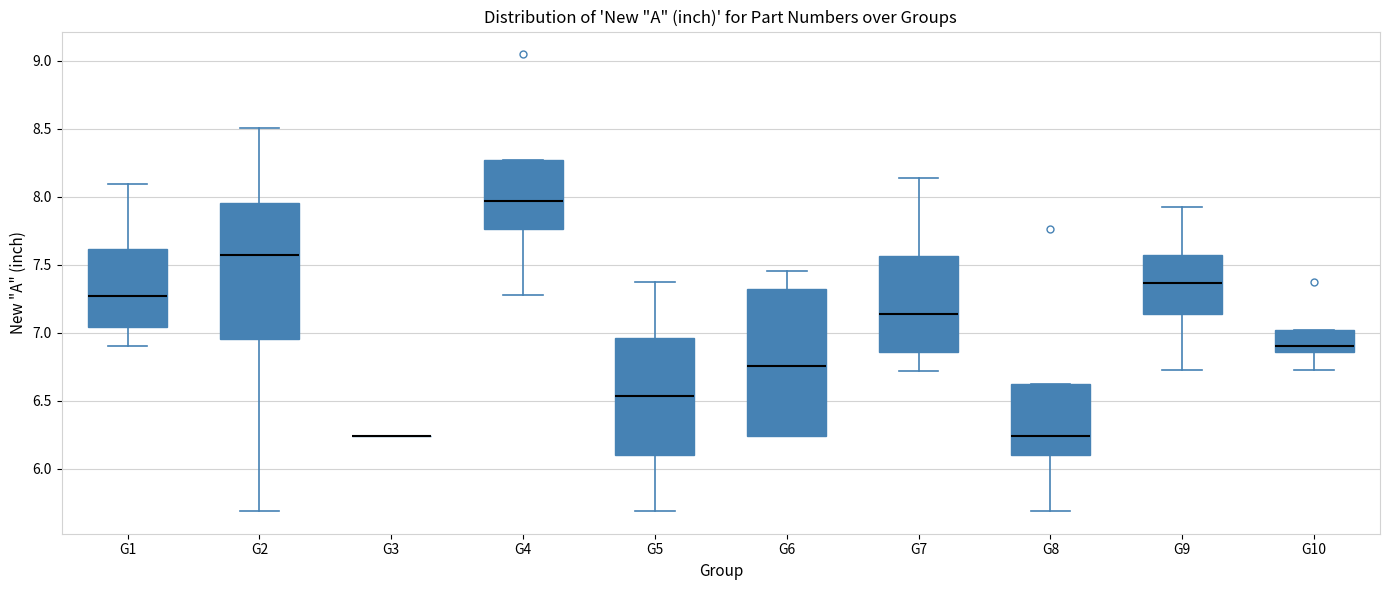

Where is the lower edge of the box for G6 on the y-axis? The values are not printed on the chart, so give them approximately, as read against the axis.

6.25